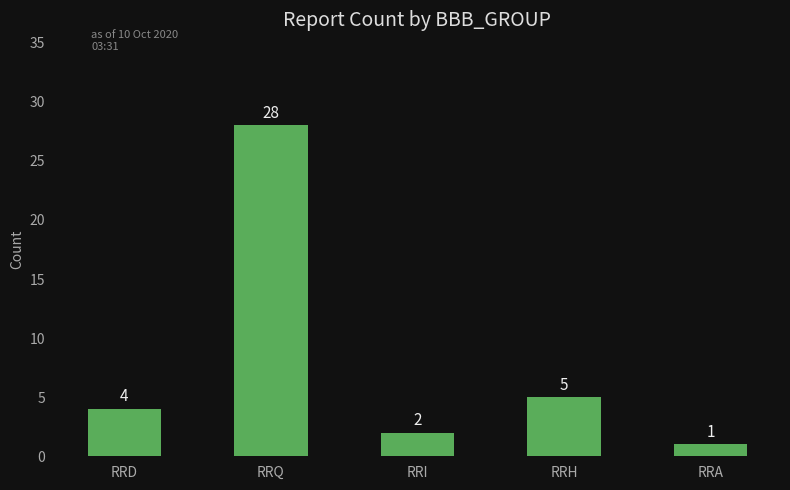

Rank the categories by value from highest to lowest.

RRQ, RRH, RRD, RRI, RRA